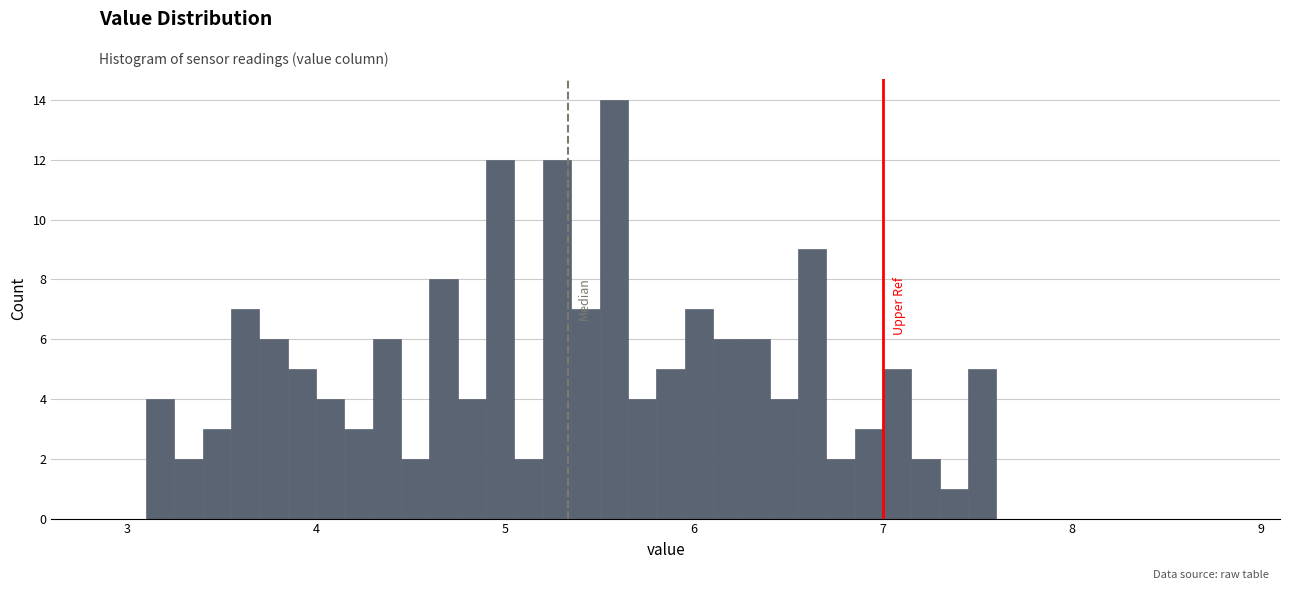

Read against the x-axis, roughly where is the centre of the tallest bar?

5.6